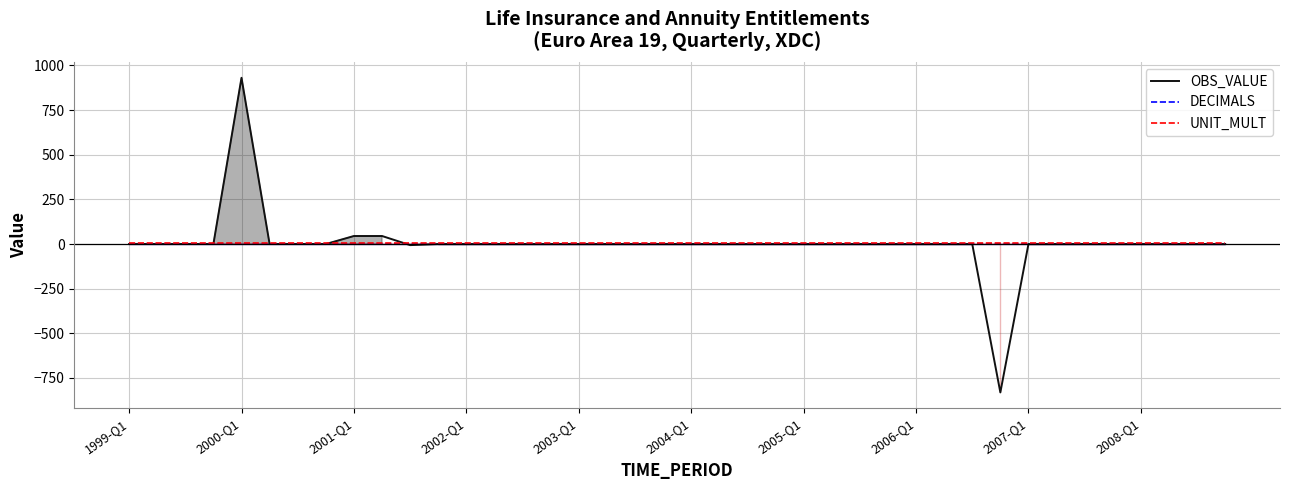

What is the maximum value shown in the chart?

931